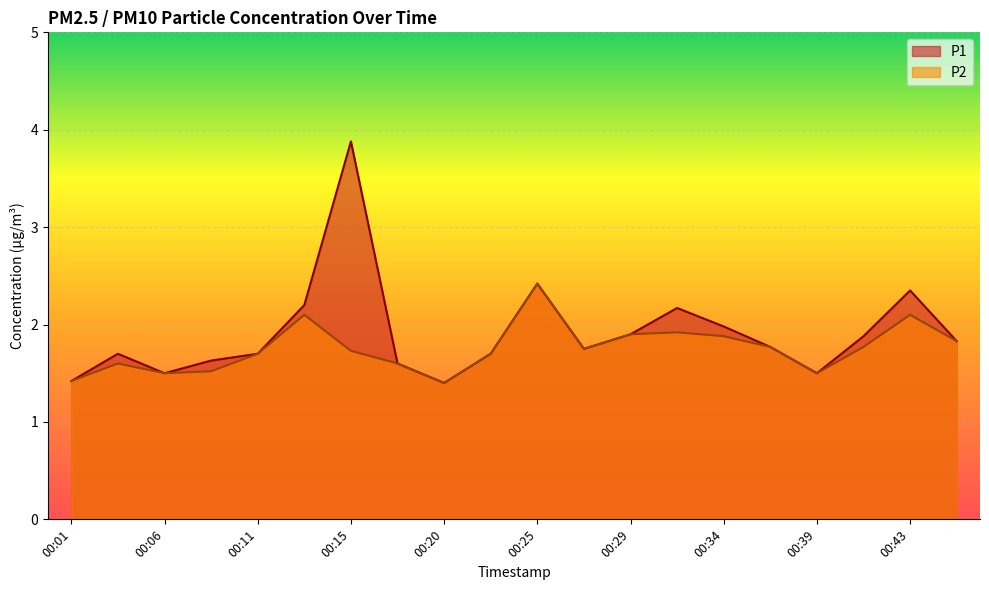

The value of P2 at 00:43 is 2.1. True or false?

True